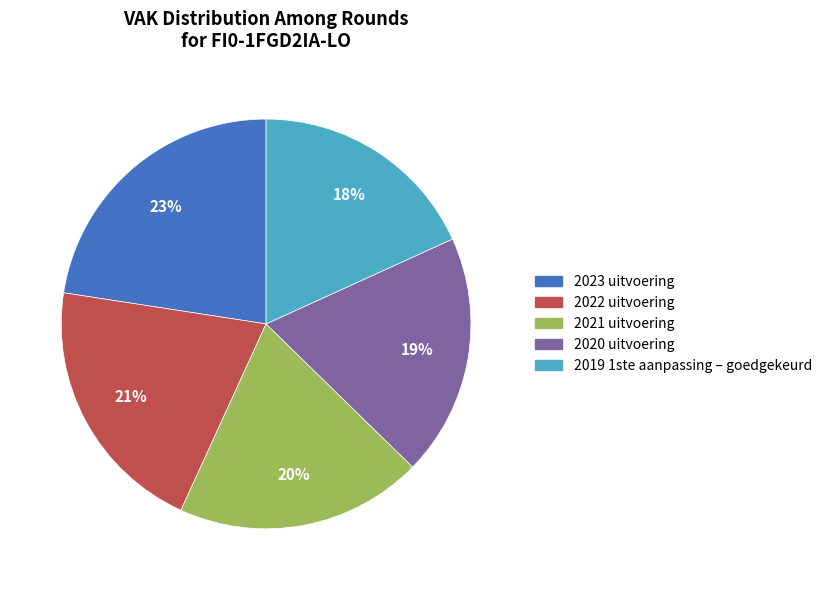

To the nearest percent, what portion does 2022 uitvoering represent?

21%